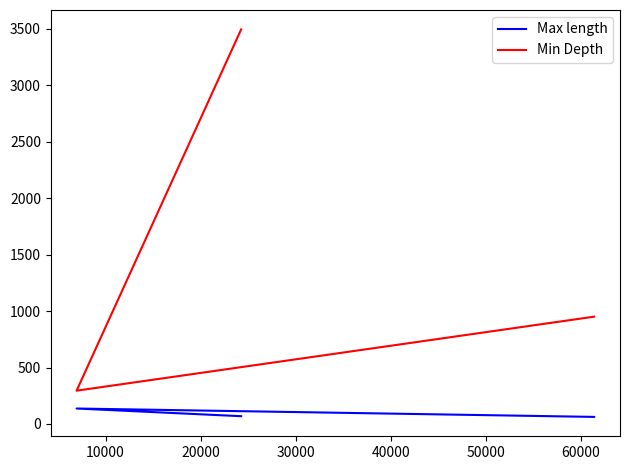

What is the difference between the Max length values at 20000 and 10000?

68.0